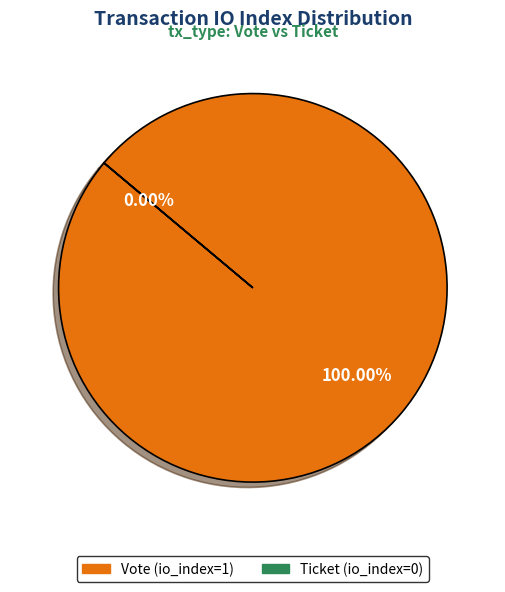

Which slice represents more than half of the pie?

Vote (io_index=1)